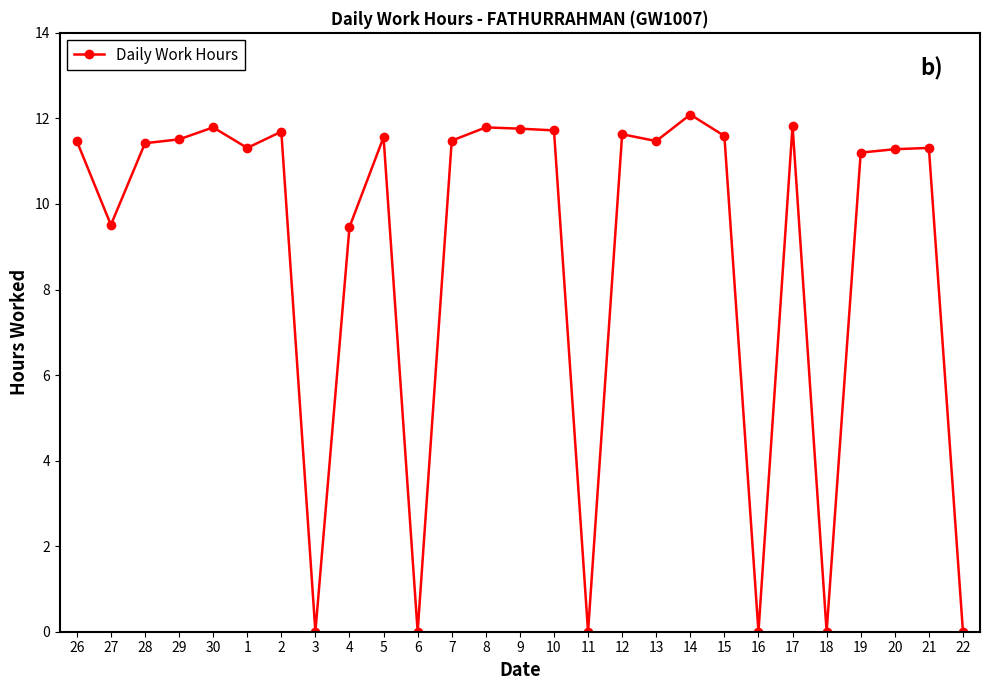

Count the number of values greater than 11.

19